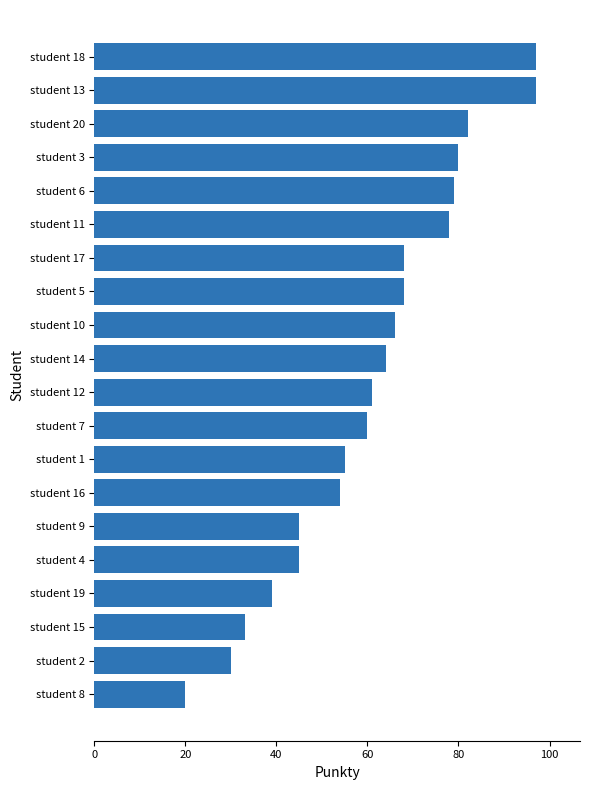

How many bars are there in total?

20